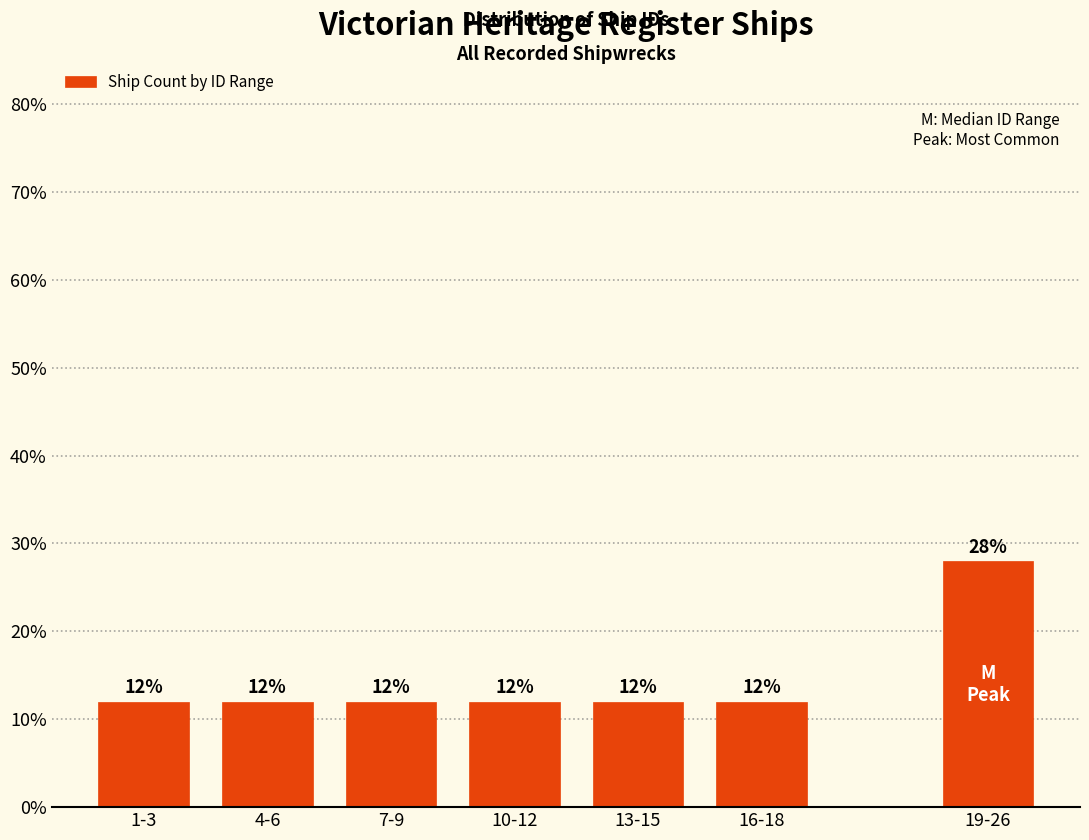

Reading left to right, what are all the values shown in this chart?

1-3=12.0	4-6=12.0	7-9=12.0	10-12=12.0	13-15=12.0	16-18=12.0	19-26=28.0